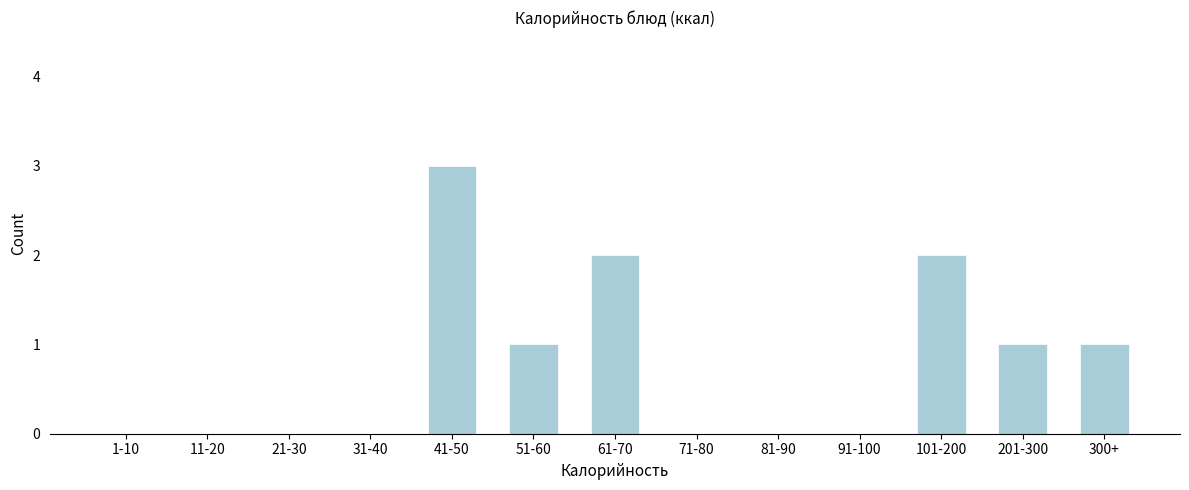

Reading left to right, list all the values displayed in this chart.

1-10=0	11-20=0	21-30=0	31-40=0	41-50=3	51-60=1	61-70=2	71-80=0	81-90=0	91-100=0	101-200=2	201-300=1	300+=1